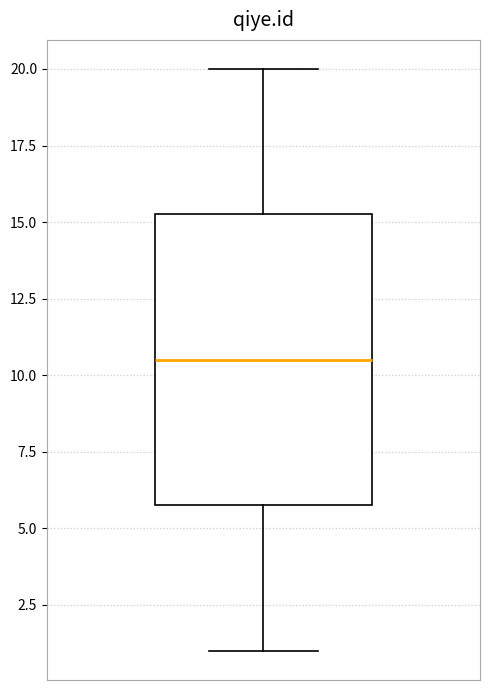

Transcribe this box plot: give where the median line is, the range the box spans, and where the two whiskers end, as read against the y-axis. The values are not printed on the chart, so give them approximately, as read against the axis.

median 10.5, box 6.0 to 15.5, whiskers 1.0 to 20.0